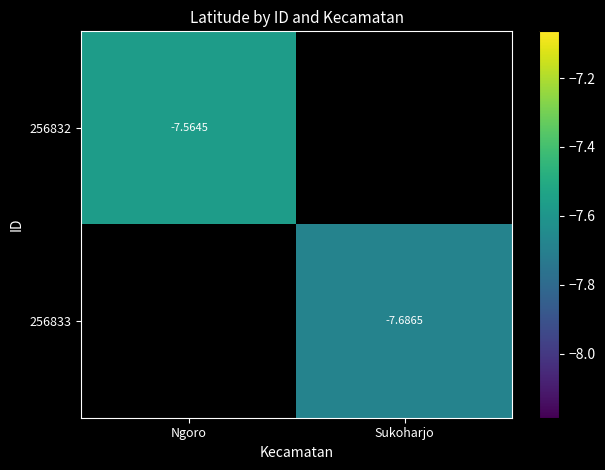

At Sukoharjo, list the series in order from smallest to largest.

256832, 256833